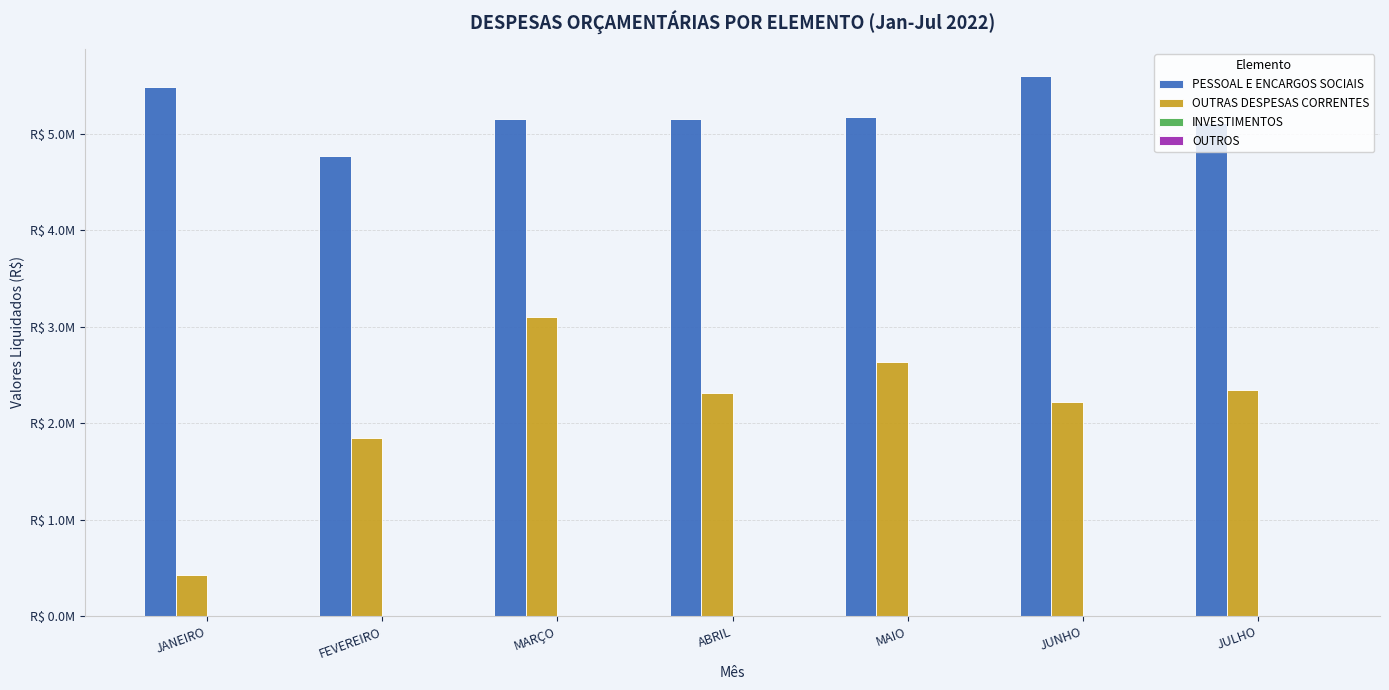

Does the chart contain stacked bars?

No